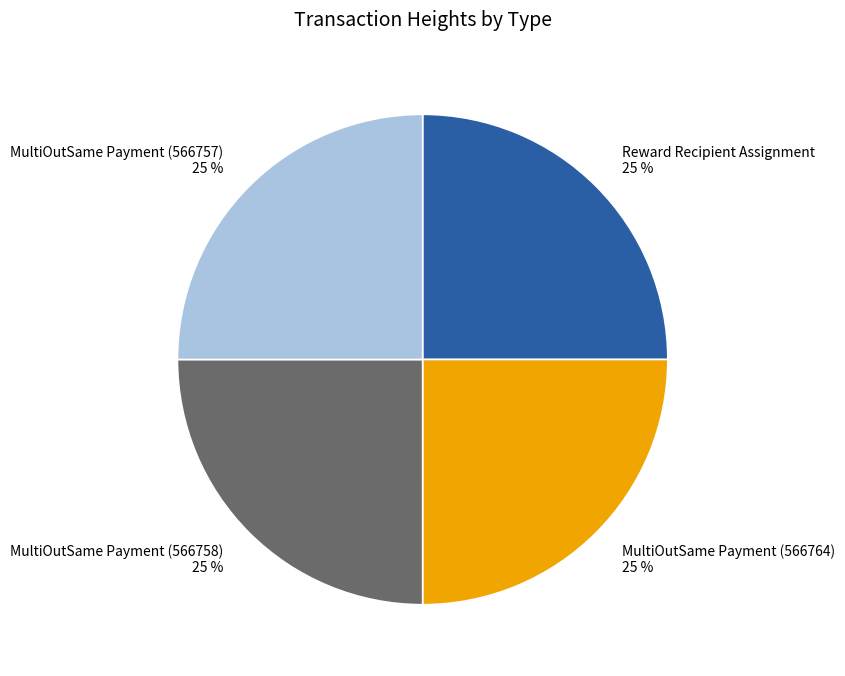

To the nearest percent, what percentage of the pie is Reward Recipient Assignment 25 %?

25%